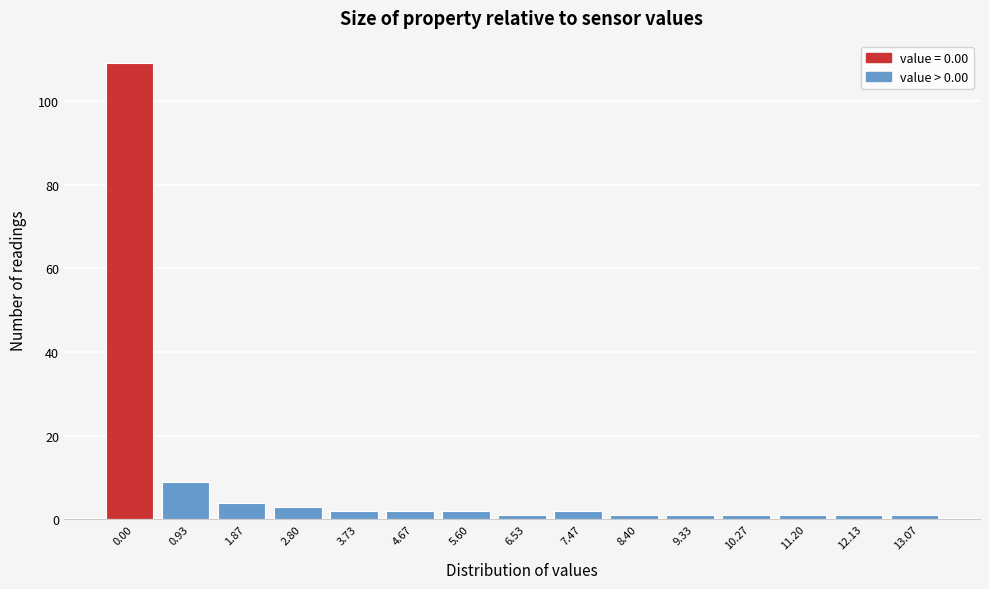

Reading left to right, transcribe all the data shown in this chart.

109	9	4	3	2	2	2	1	2	1	1	1	1	1	1